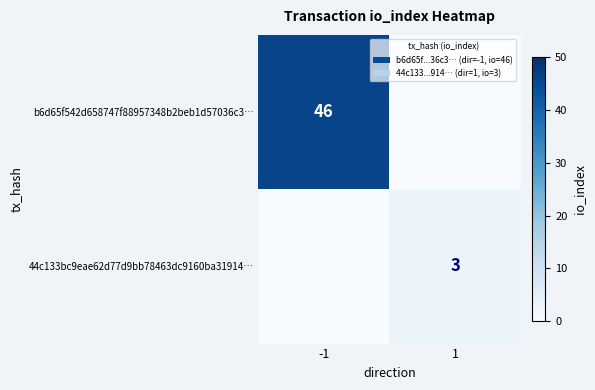

True or false: b6d65f542d658747f88957348b2beb1d57036c3… has a value of 46 at -1.

True